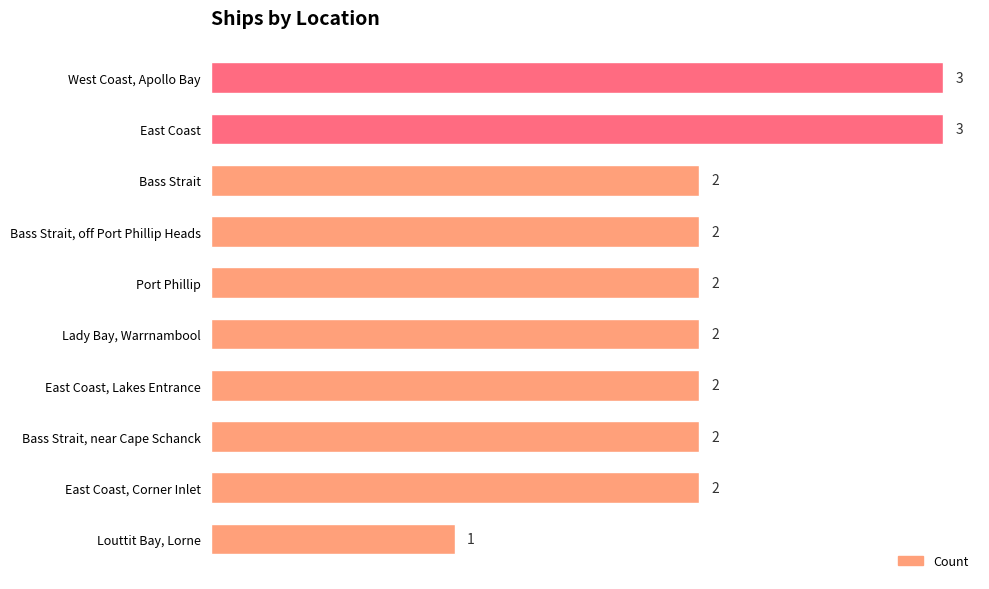

How many values are between 2 and 3?

9